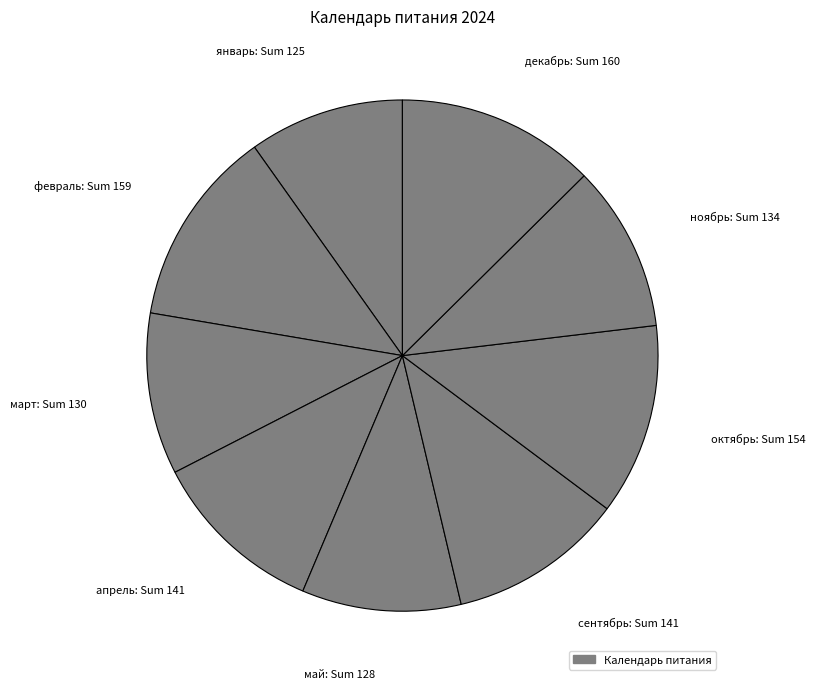

How many slices are in this pie chart?

9